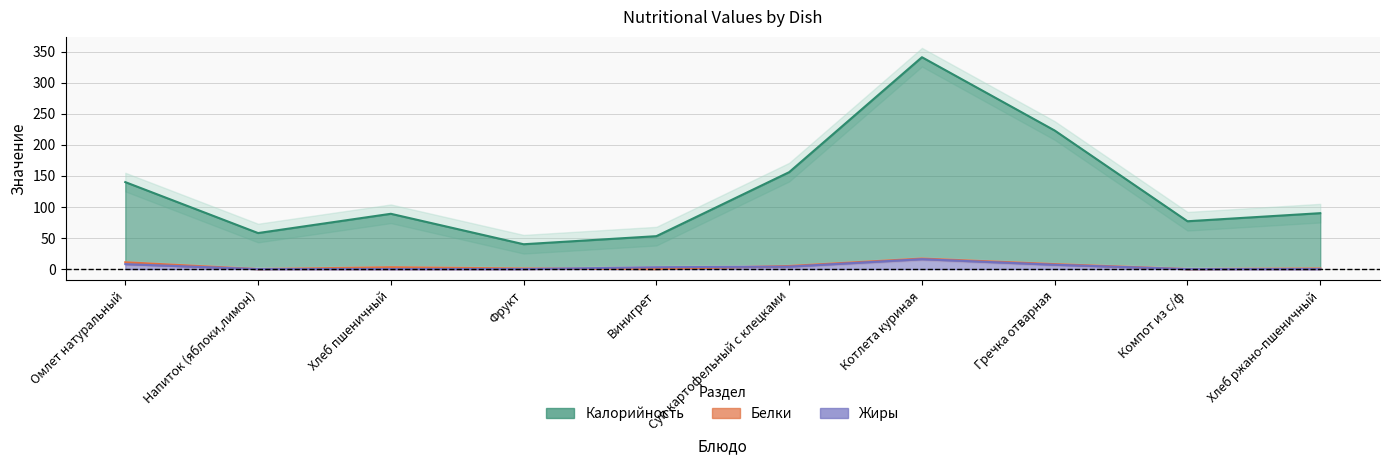

List the series in order of their peak value, highest first.

Калорийность, Белки, Жиры